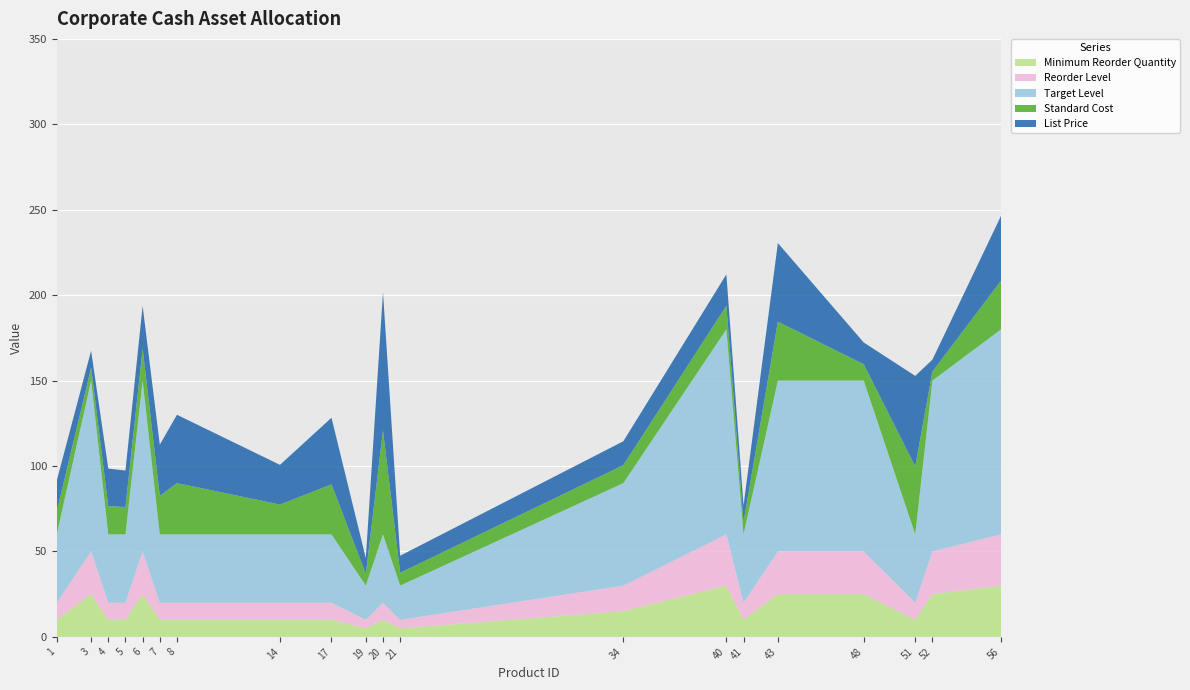

Reading left to right, what are all the values shown in this chart?

List Price: 1=18.0	3=10.0	4=22.0	5=21.4	6=25.0	7=30.0	8=40.0	14=23.2	17=39.0	19=9.2	20=81.0	21=10.0	34=14.0	40=18.4	41=9.7	43=46.0	48=12.8	51=53.0	52=7.0	56=38.0
Standard Cost: 1=13.5	3=7.5	4=16.5	5=16.0	6=18.8	7=22.5	8=30.0	14=17.4	17=29.2	19=6.9	20=60.8	21=7.5	34=10.5	40=13.8	41=7.2	43=34.5	48=9.6	51=39.8	52=5.2	56=28.5
Target Level: 1=40.0	3=100.0	4=40.0	5=40.0	6=100.0	7=40.0	8=40.0	14=40.0	17=40.0	19=20.0	20=40.0	21=20.0	34=60.0	40=120.0	41=40.0	43=100.0	48=100.0	51=40.0	52=100.0	56=120.0
Reorder Level: 1=10.0	3=25.0	4=10.0	5=10.0	6=25.0	7=10.0	8=10.0	14=10.0	17=10.0	19=5.0	20=10.0	21=5.0	34=15.0	40=30.0	41=10.0	43=25.0	48=25.0	51=10.0	52=25.0	56=30.0
Minimum Reorder Quantity: 1=10.0	3=25.0	4=10.0	5=10.0	6=25.0	7=10.0	8=10.0	14=10.0	17=10.0	19=5.0	20=10.0	21=5.0	34=15.0	40=30.0	41=10.0	43=25.0	48=25.0	51=10.0	52=25.0	56=30.0